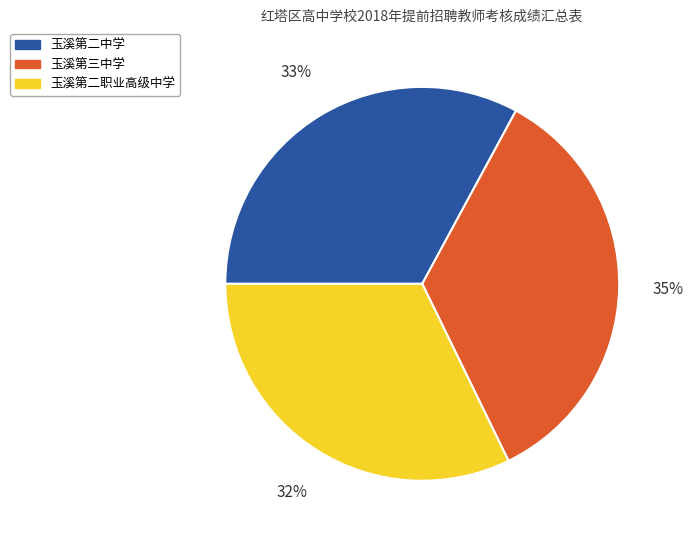

Do 玉溪第三中学 and 玉溪第二中学 together represent more than half of the pie?

Yes